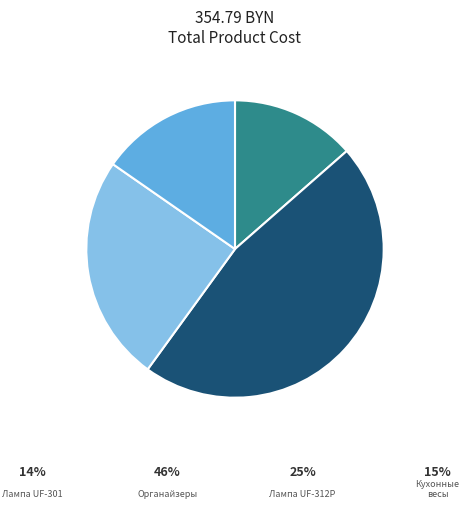

Is there any slice that represents more than half of the pie?

No